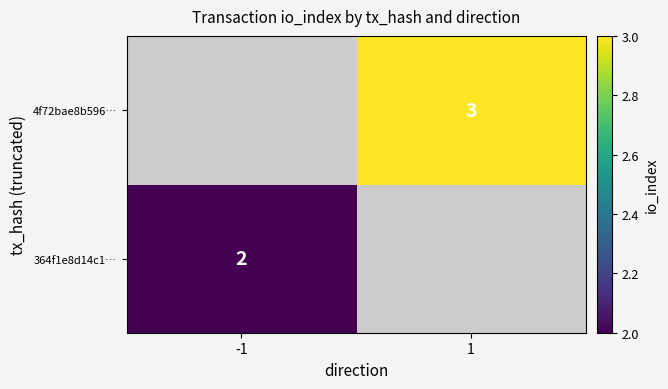

How many categories are shown in the chart?

2